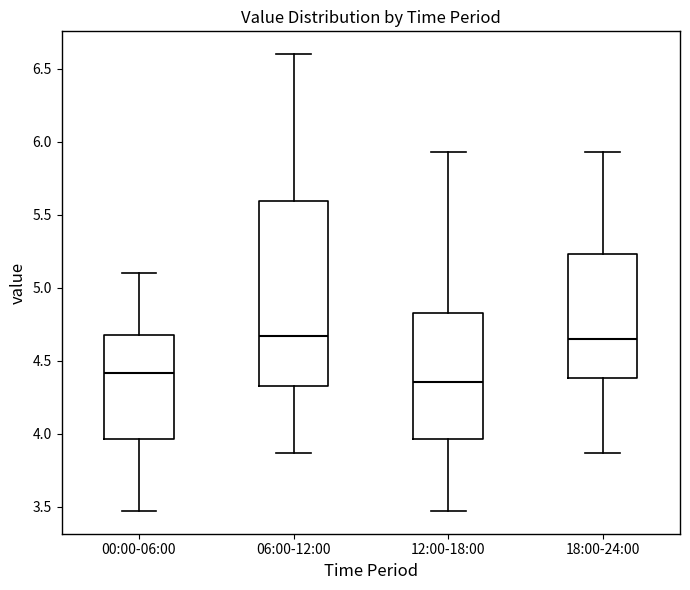

Which box's median line is the lowest?

12:00-18:00